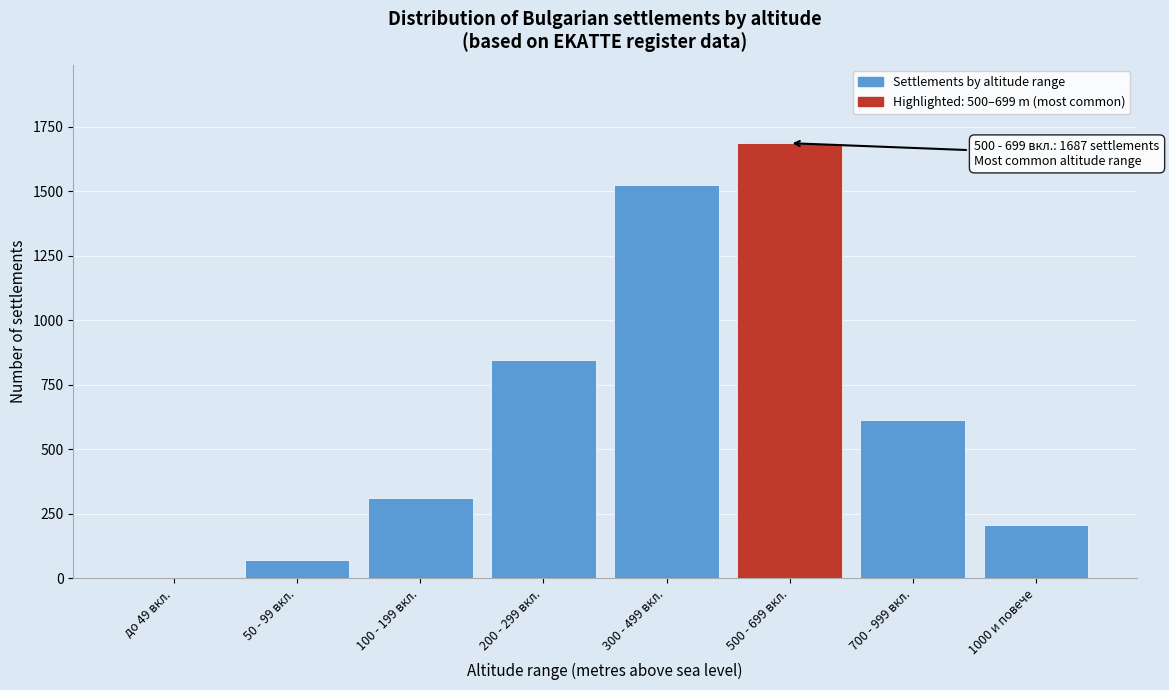

Reading left to right, what are all the values shown in this chart?

до 49 вкл.=0	50 - 99 вкл.=71	100 - 199 вкл.=312	200 - 299 вкл.=847	300 - 499 вкл.=1523	500 - 699 вкл.=1687	700 - 999 вкл.=612	1000 и повече=207